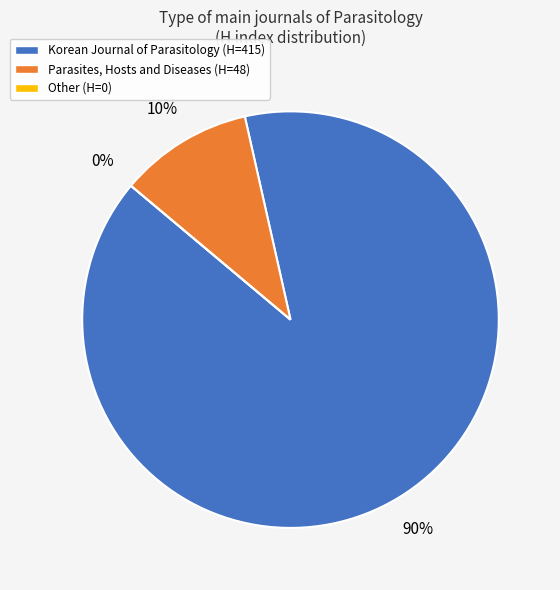

Count the number of slices in the pie.

3